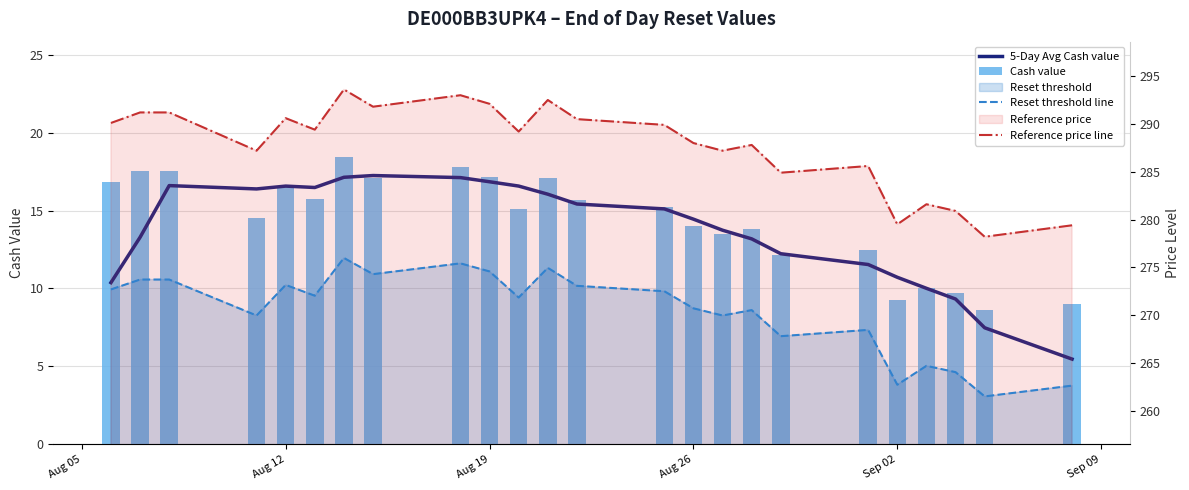

How many distinct data groups are displayed?

4